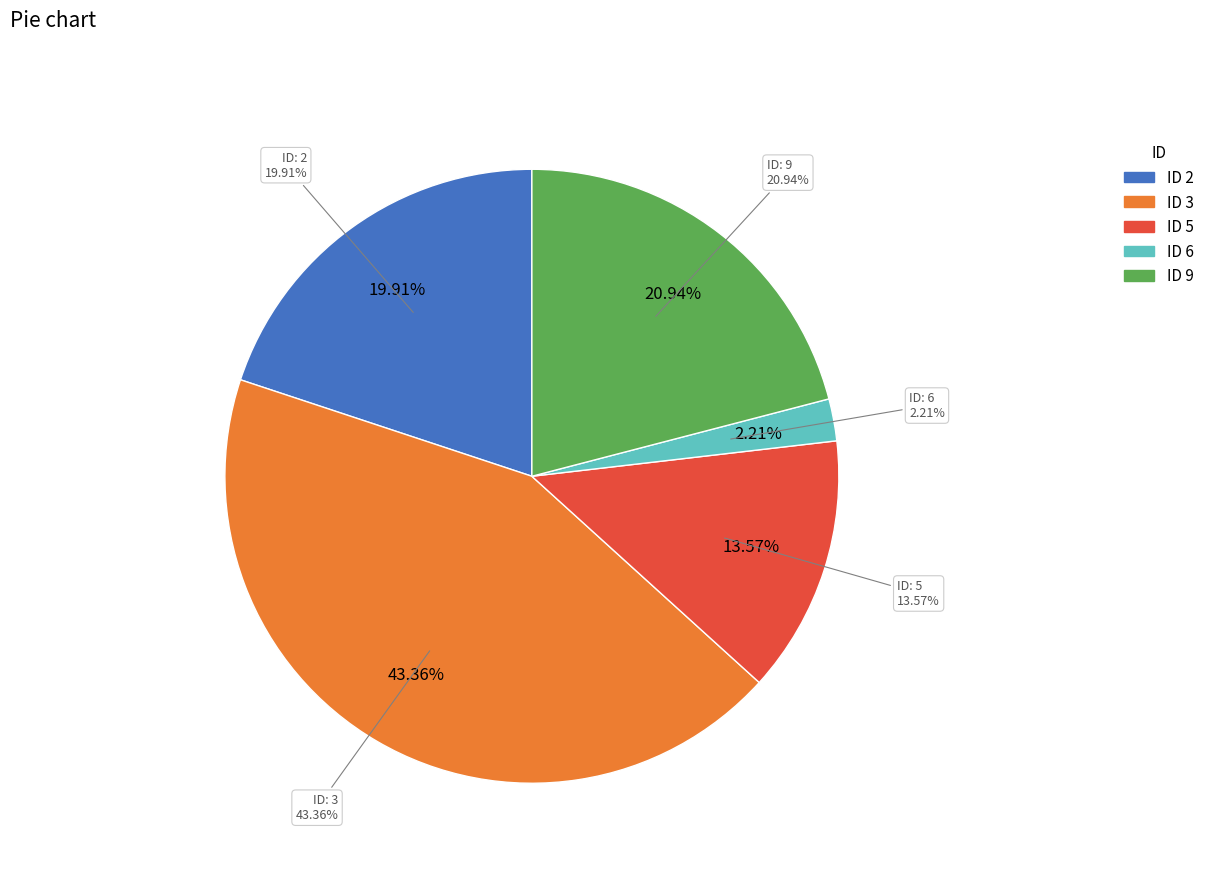

True or false: 22 accounts for 1% of the total.

False